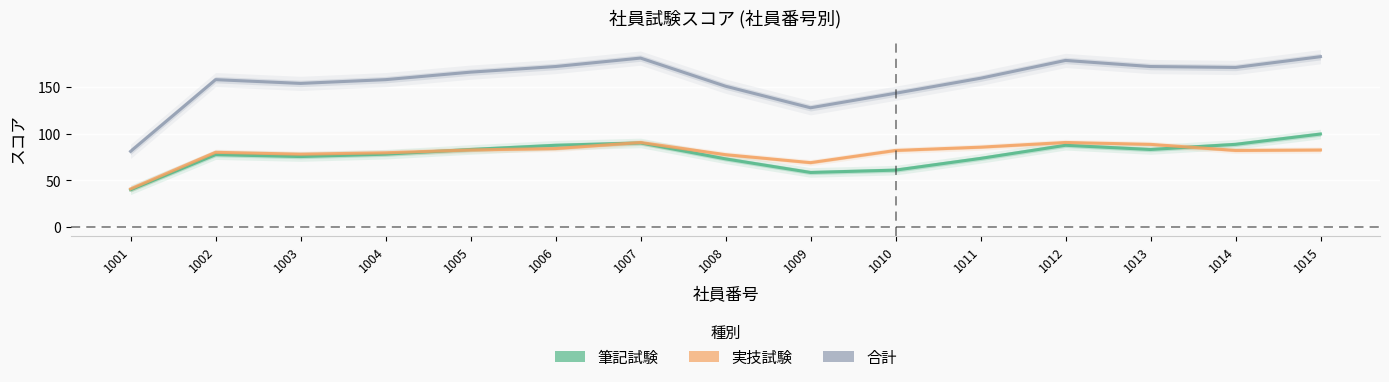

At which label does 筆記試験 reach its minimum?

1001